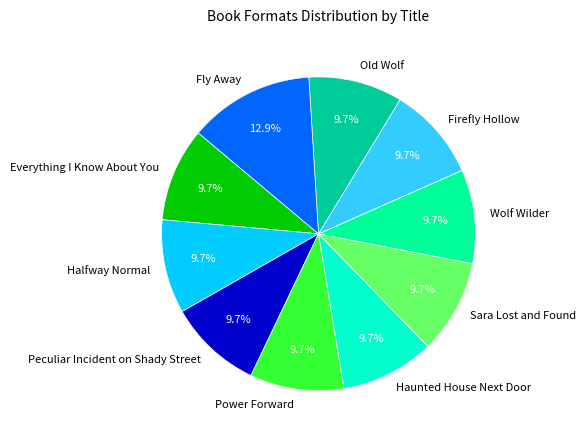

What is the ratio of the value at Firefly Hollow to the value at Old Wolf?

1.0